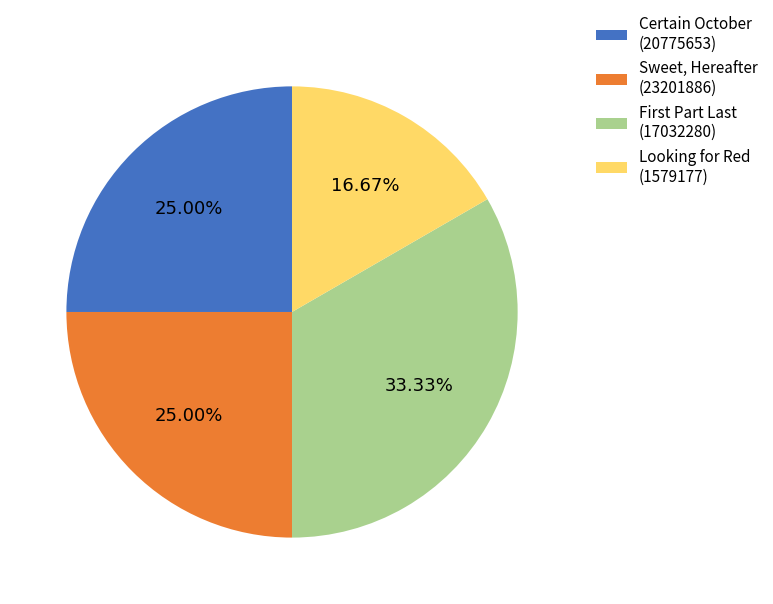

The Certain October (20775653) slice represents 35% of the pie. True or false?

False